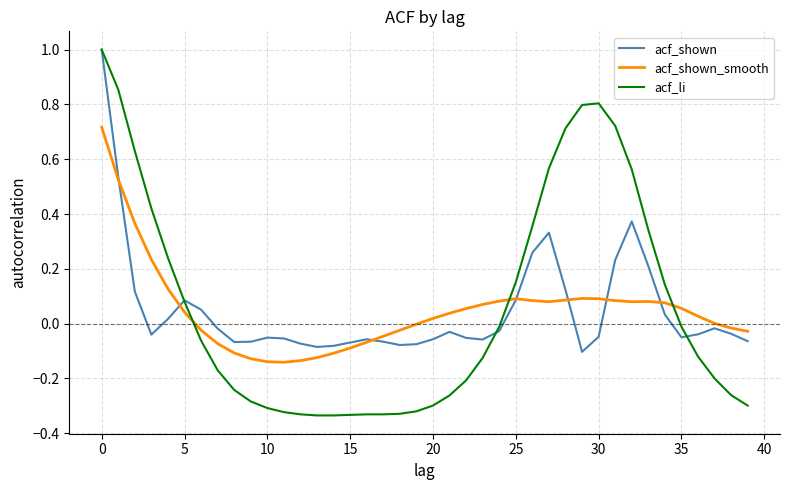

Is this an area chart (filled region under the line)?

No